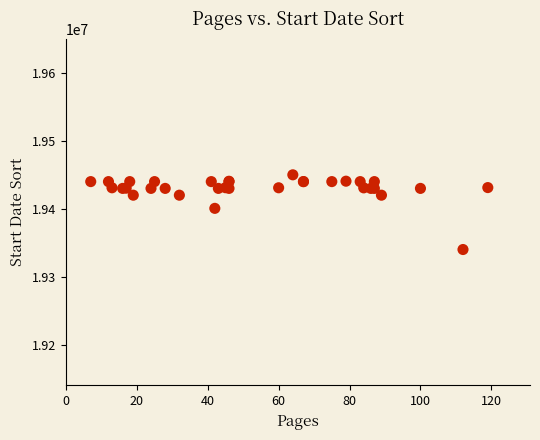

What Y value in the scatter plot is closest to 19395000?

19400612